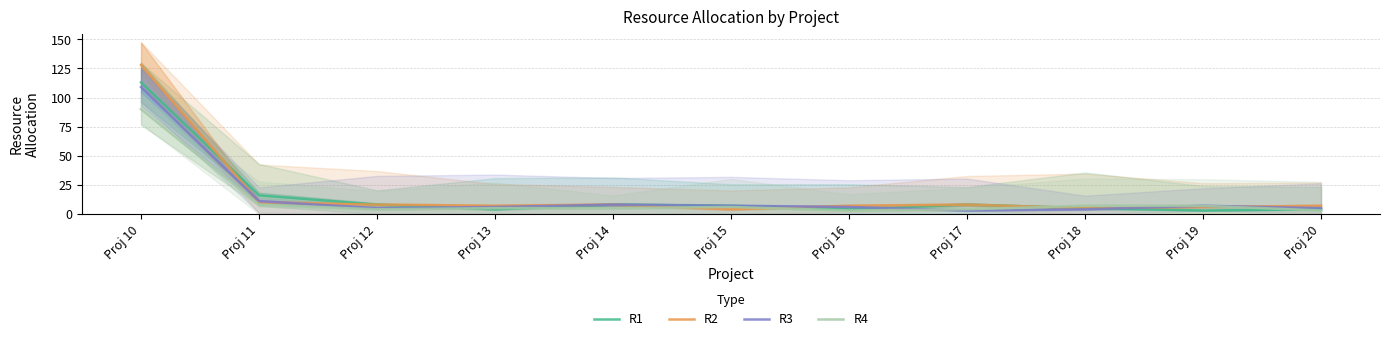

Which series has the widest spread of values?

R2